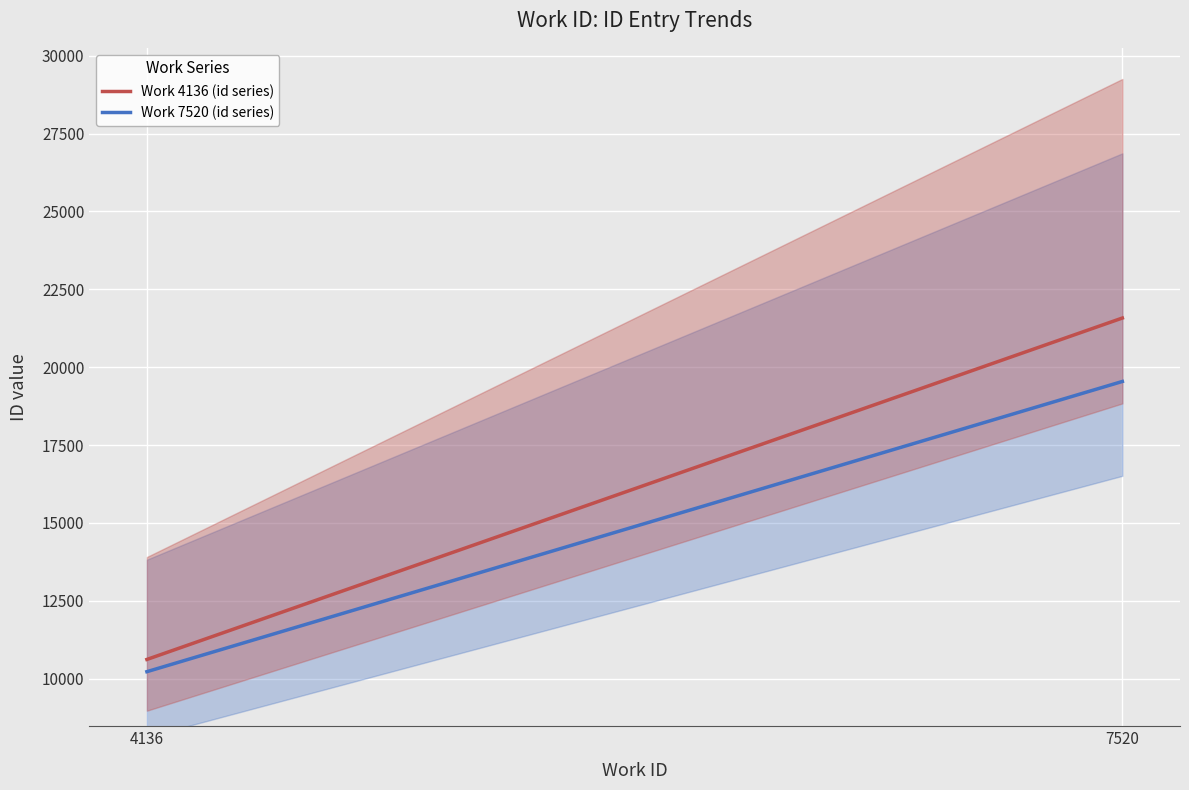

What is the minimum value for Work 7520 (id series)?

10223.6